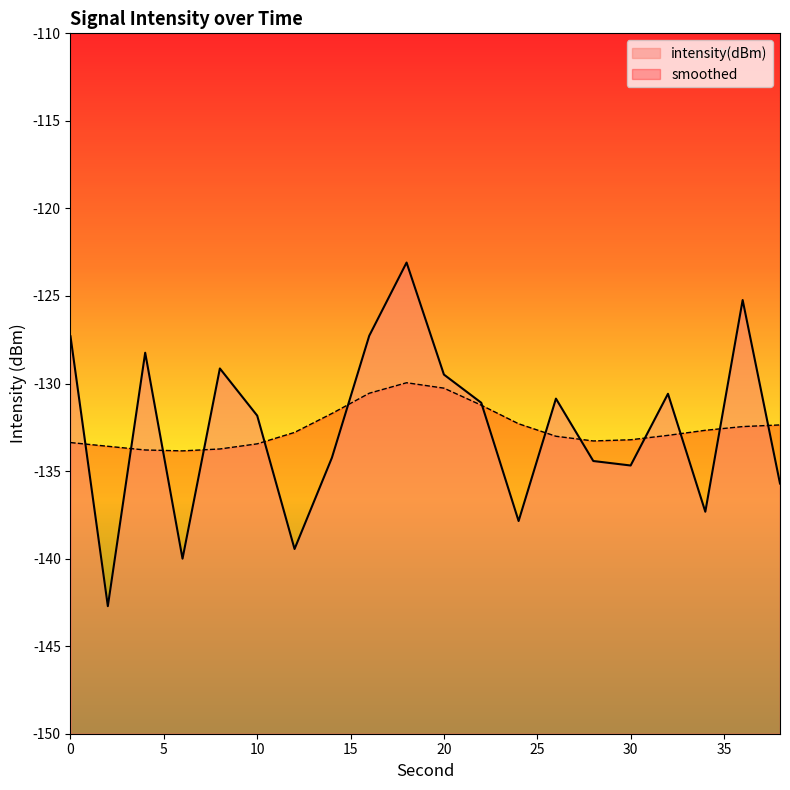

Reading left to right, extract all data points from this chart.

0=-127.3	2=-142.7	4=-128.2	6=-140.0	8=-129.1	10=-131.8	12=-139.4	14=-134.2	16=-127.3	18=-123.1	20=-129.5	22=-131.1	24=-137.9	26=-130.9	28=-134.4	30=-134.7	32=-130.6	34=-137.3	36=-125.2	38=-135.7